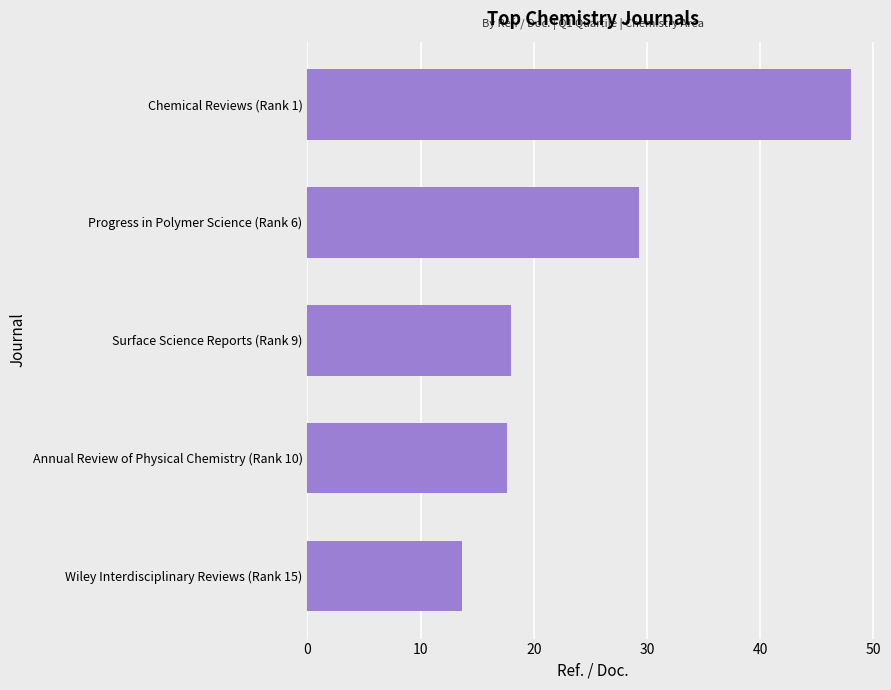

Reading bottom to top, list all the values displayed in this chart.

Wiley Interdisciplinary Reviews (Rank 15)=13.7	Annual Review of Physical Chemistry (Rank 10)=17.6	Surface Science Reports (Rank 9)=18.0	Progress in Polymer Science (Rank 6)=29.3	Chemical Reviews (Rank 1)=48.0